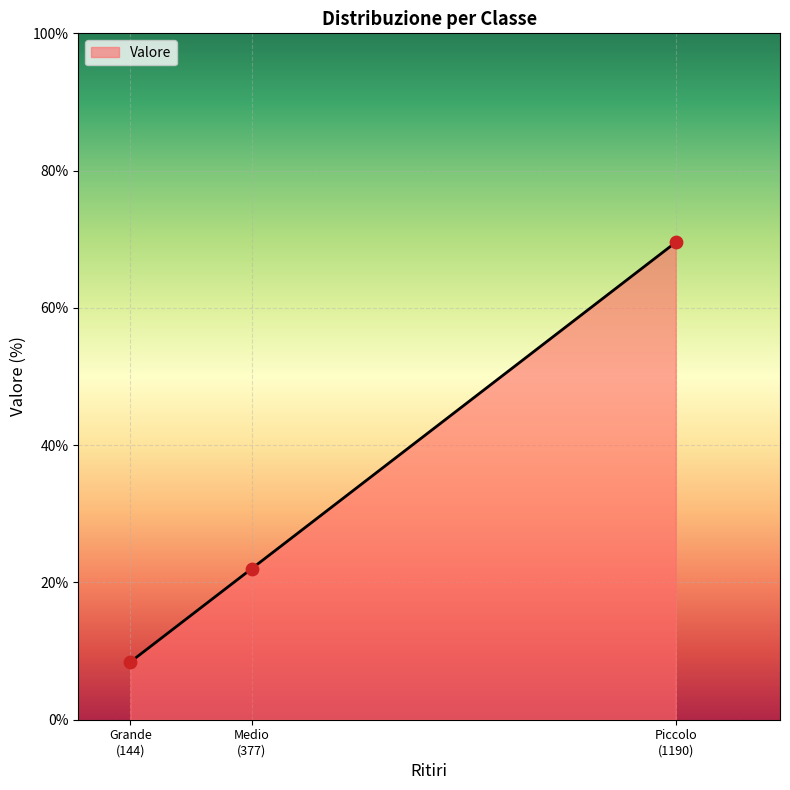

What is the sum of all values?

100.0